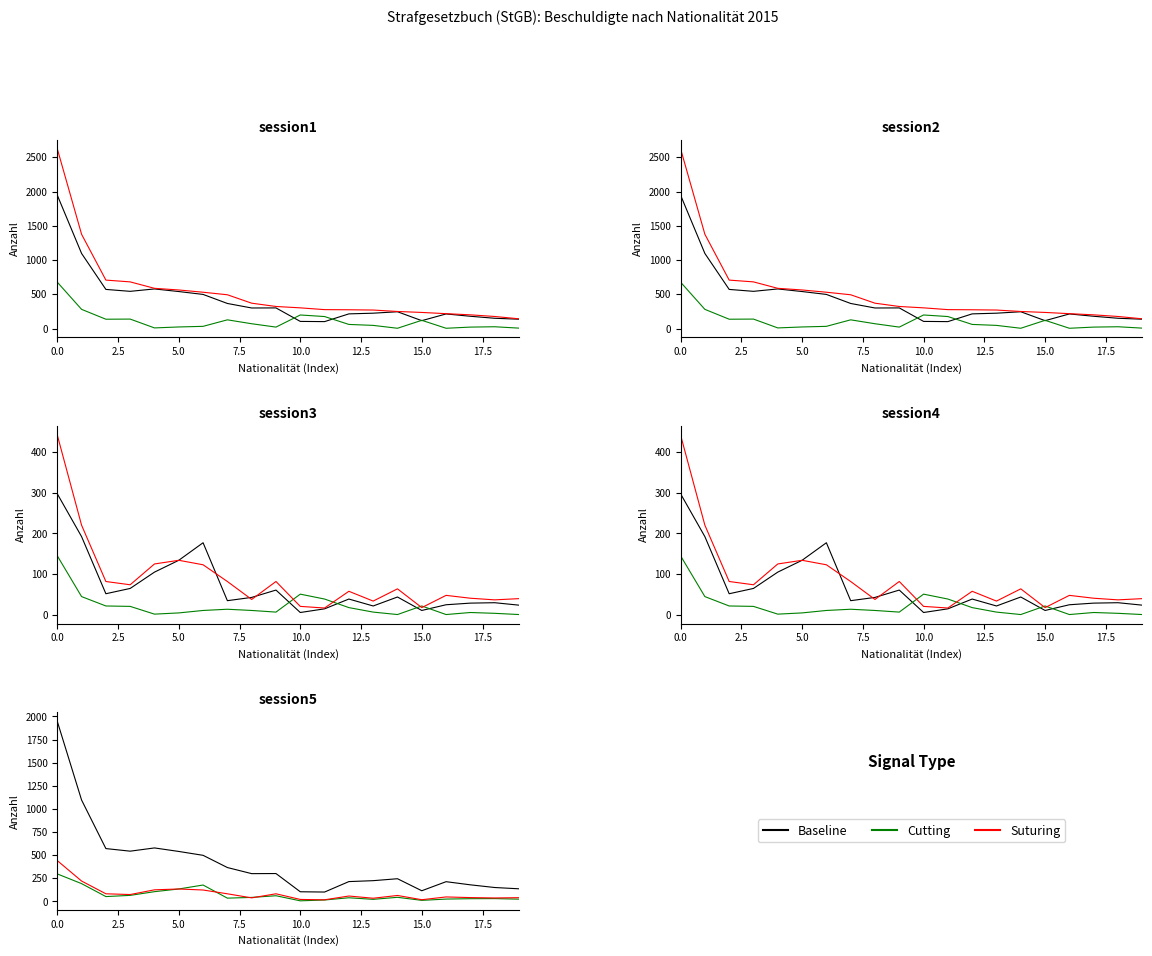

What value does the Suturing series have at 9?

82